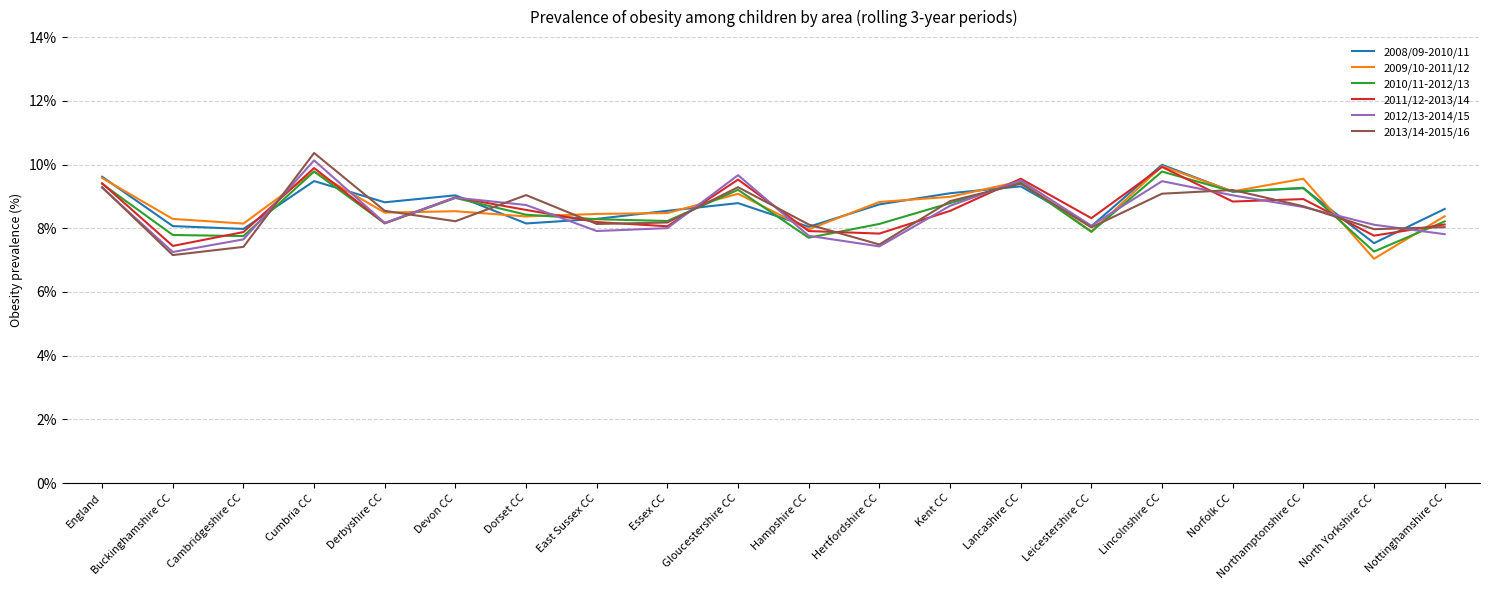

What is the maximum value shown in the chart?

10.4